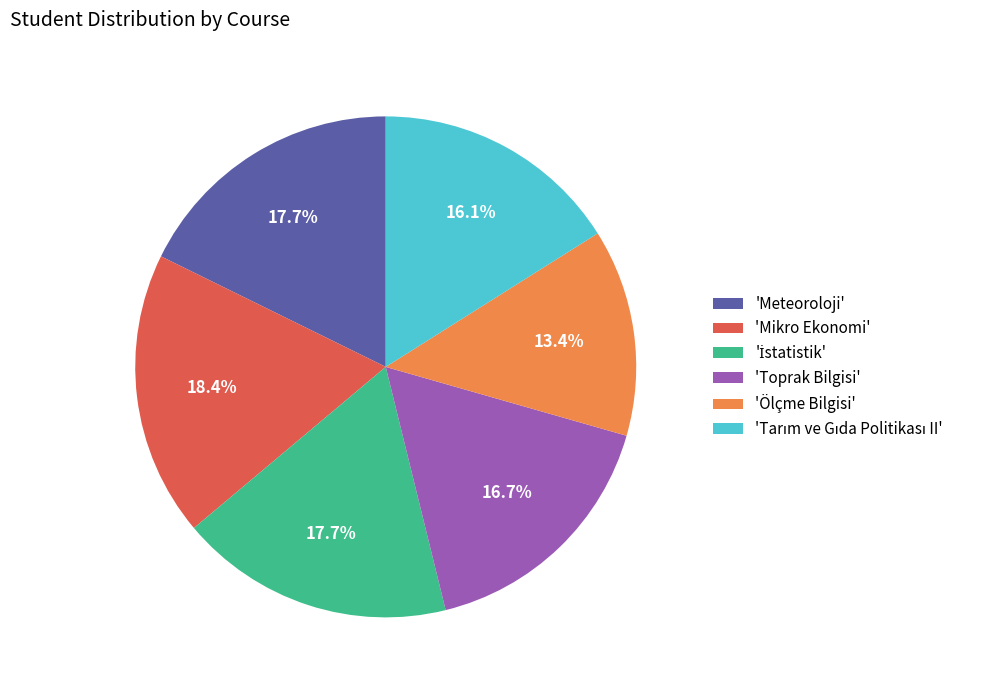

Which category has the smallest portion of the pie?

'Ölçme Bilgisi'